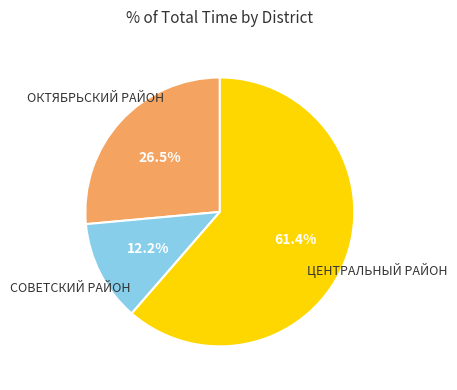

Is there any slice that represents more than half of the pie?

Yes